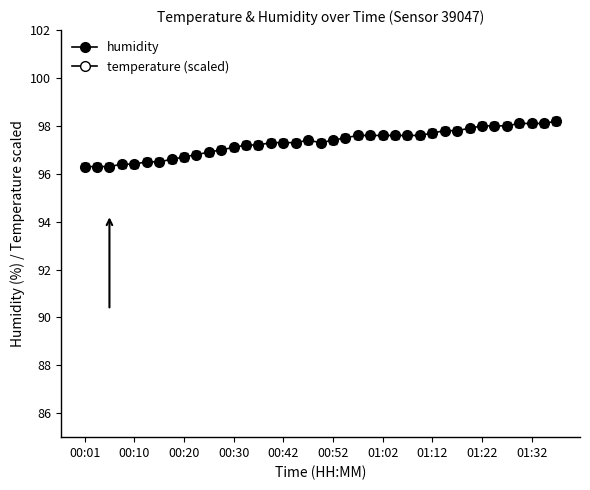

Between 30 and 11, which is larger?

30